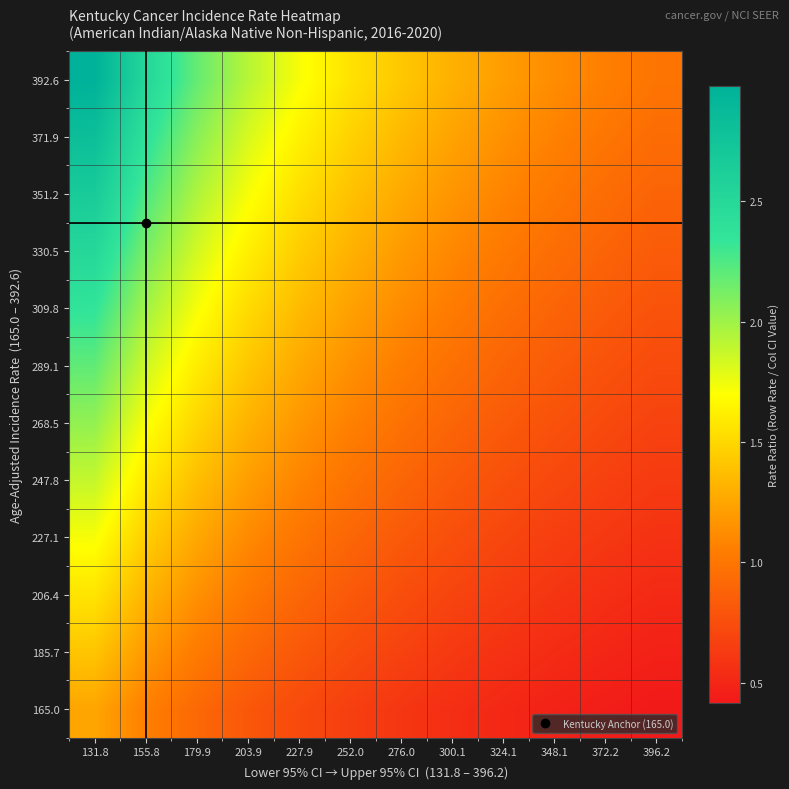

At 203.9, list the series in order from largest to smallest.

392.6, 371.9, 351.2, 330.5, 309.8, 289.1, 268.5, 247.8, 227.1, 206.4, 185.7, 165.0